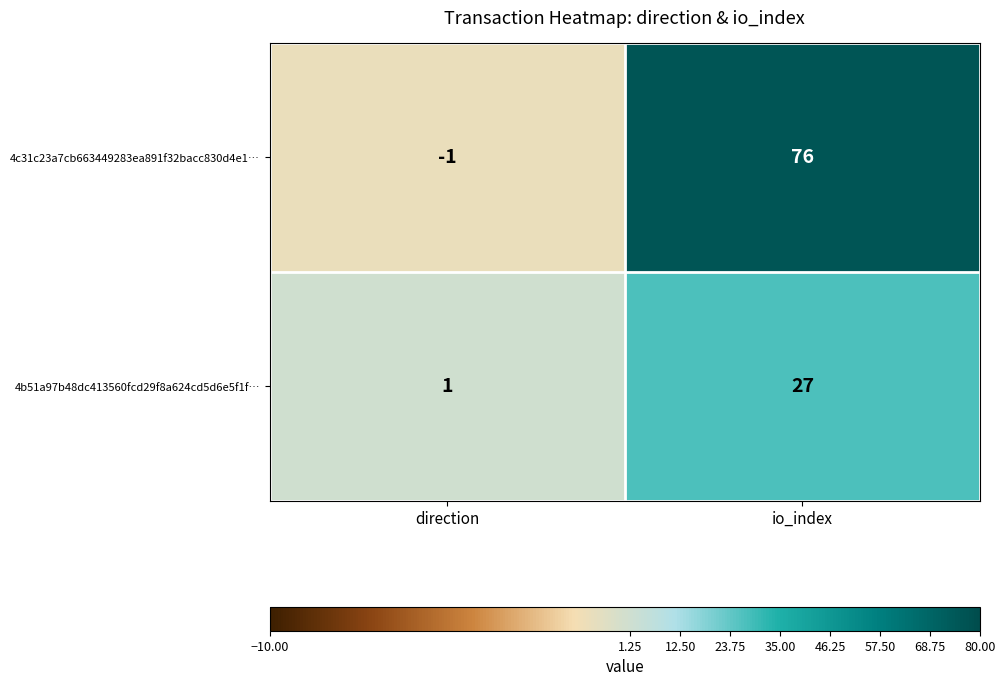

What is the highest value of the 4b51a97b48dc413560fcd29f8a624cd5d6e5f1f… series?

27